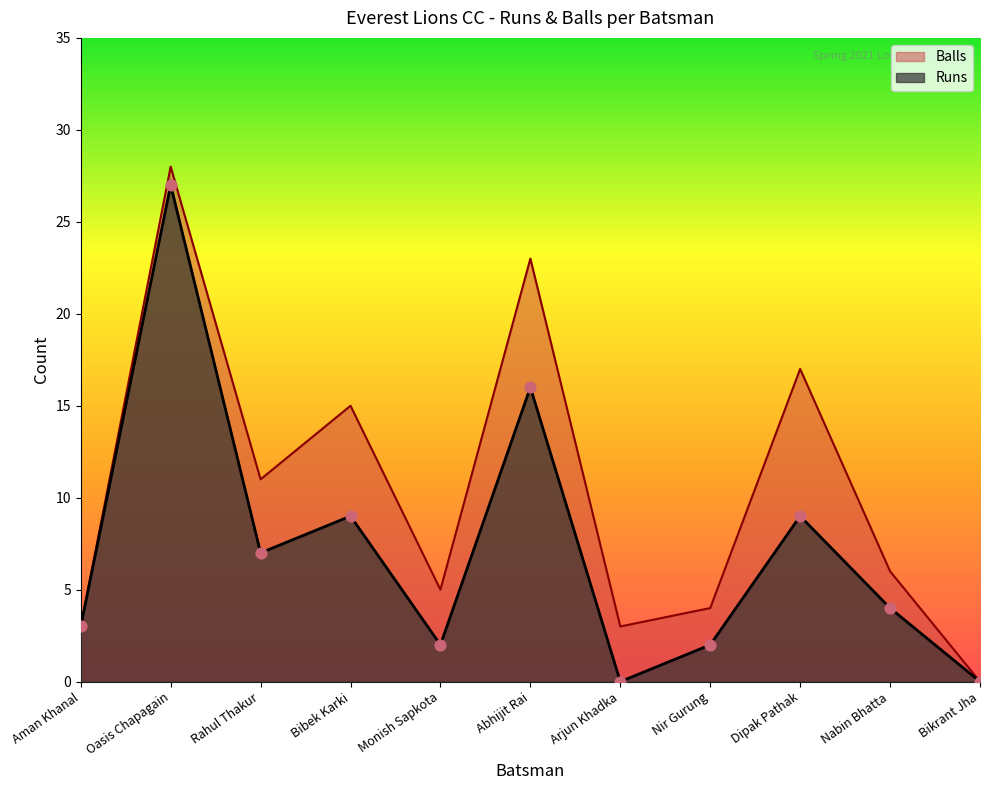

Is the value of Runs at Bibek Karki greater than the value of Balls at Bibek Karki?

No